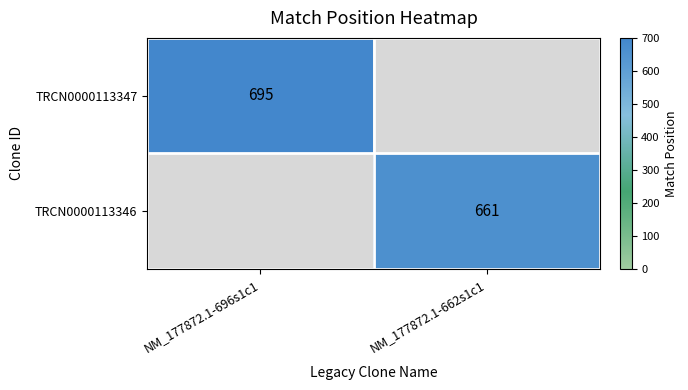

How many distinct data groups are displayed?

2